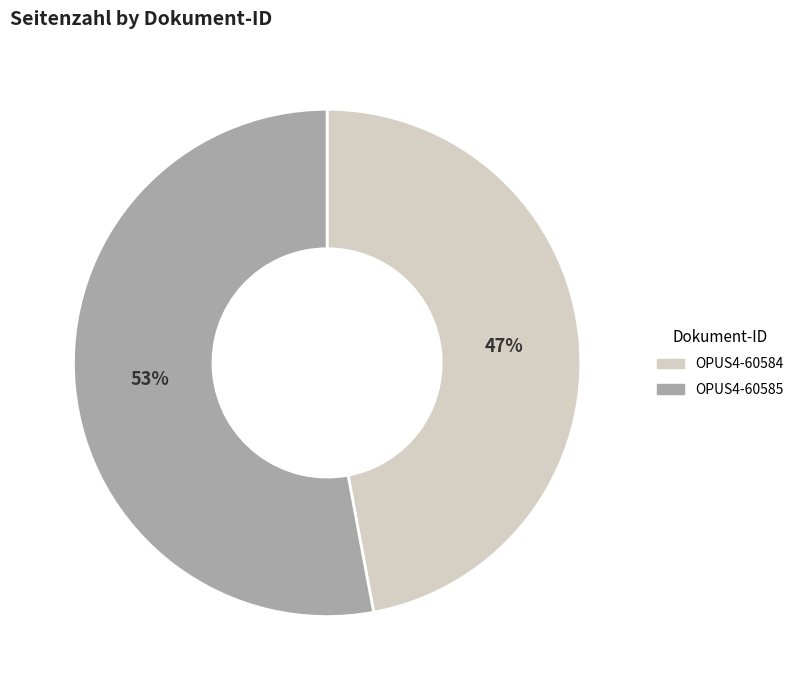

Between OPUS4-60585 and OPUS4-60584, which is larger?

OPUS4-60585